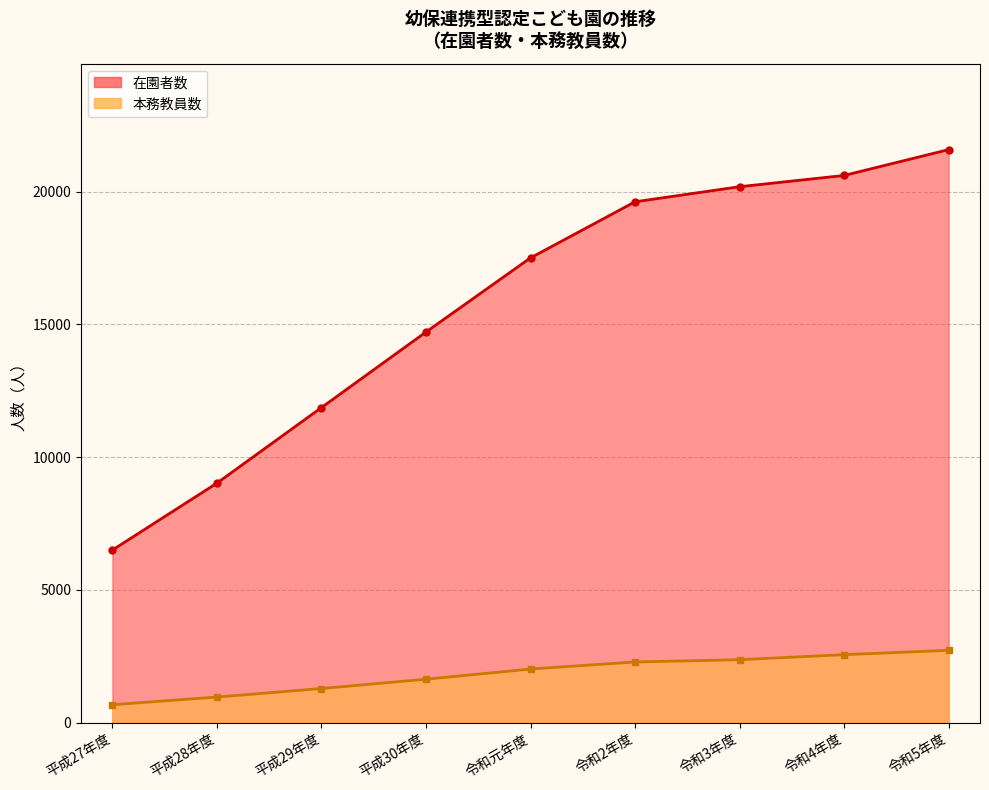

What is the average value of the 本務教員数 series?

1836